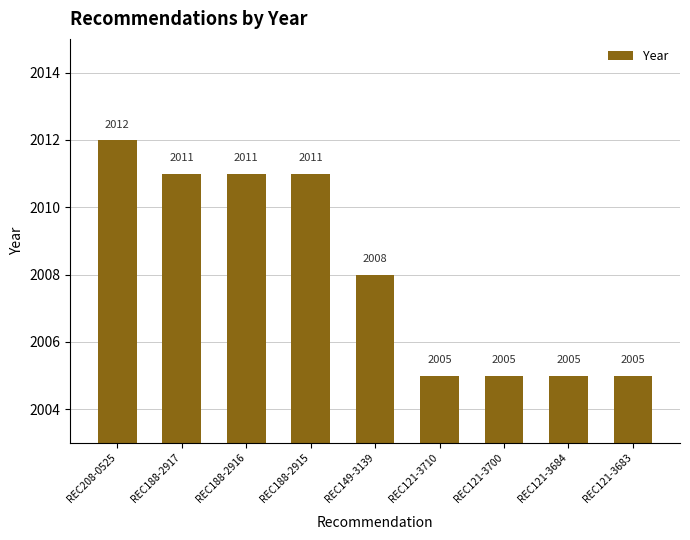

What is the value of the 6th bar from the left?

2005